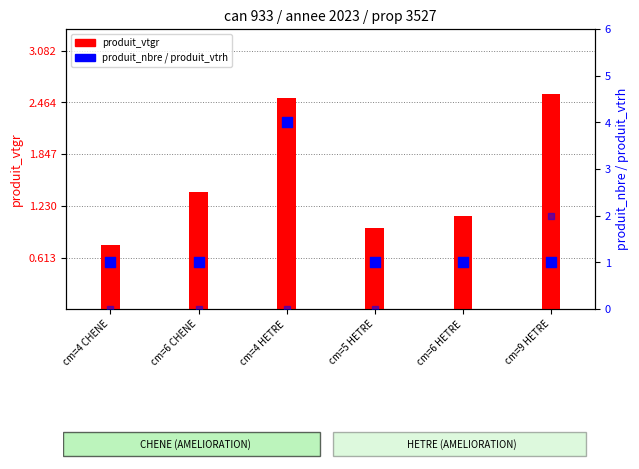

Which series reaches the minimum Y coordinate?

produit_vtrh